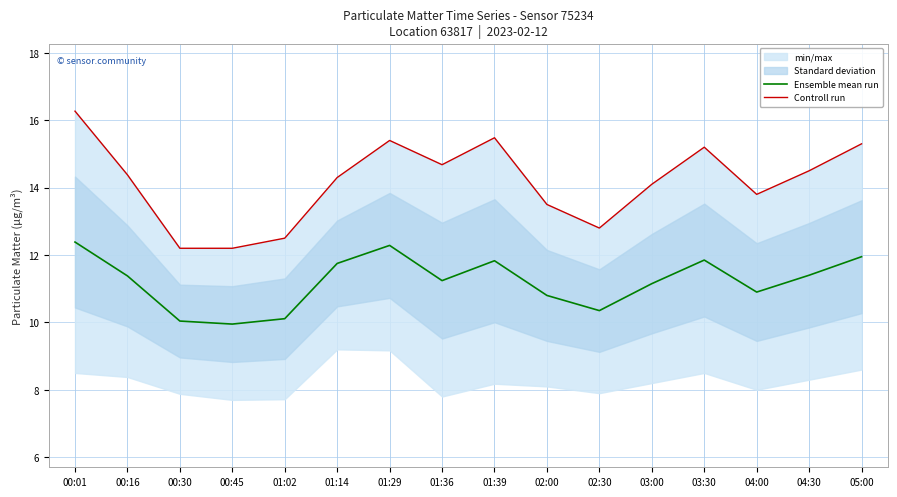

What is the label of the 1st point from the left?

00:01